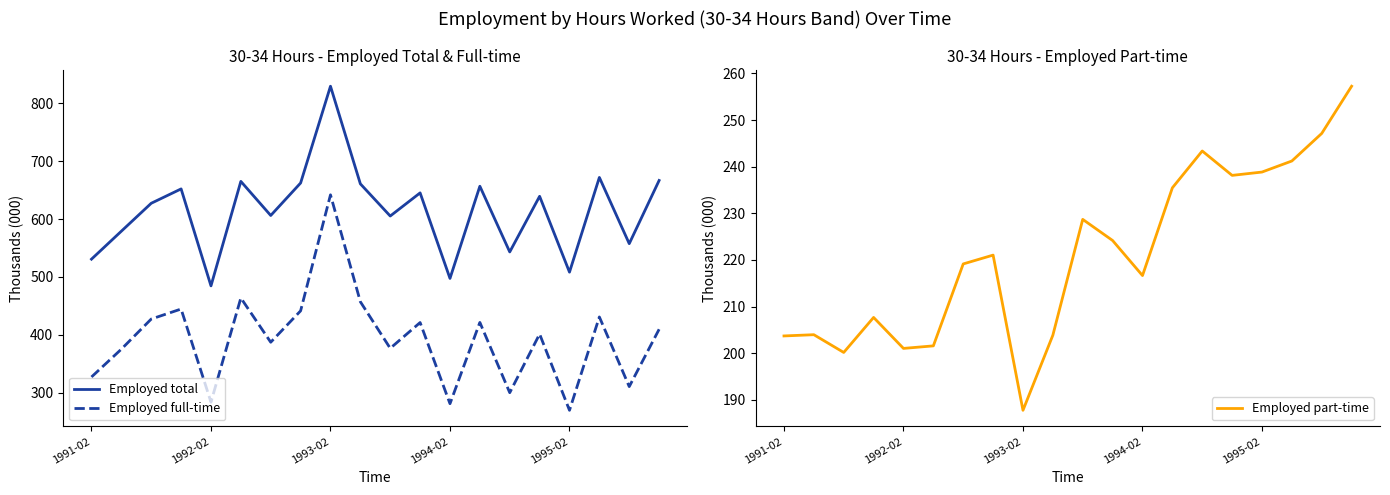

Which series changed the most between 1991-02 and 5?

Employed full-time